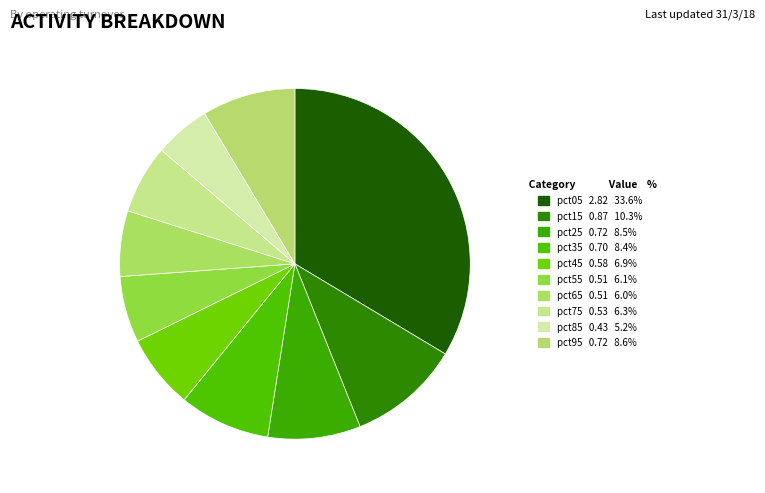

How many slices are in this pie chart?

10